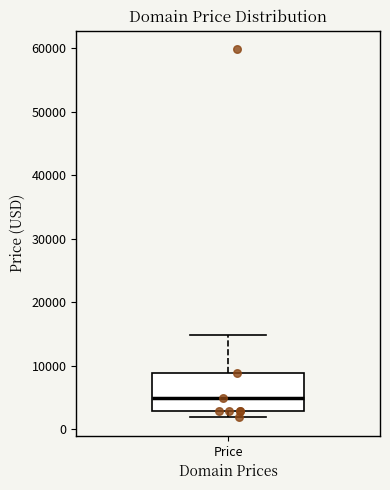

Transcribe this box plot: give where the median line is, the range the box spans, and where the two whiskers end, as read against the y-axis. The values are not printed on the chart, so give them approximately, as read against the axis.

median 5000, box 3000 to 9000, whiskers 2000 to 15000